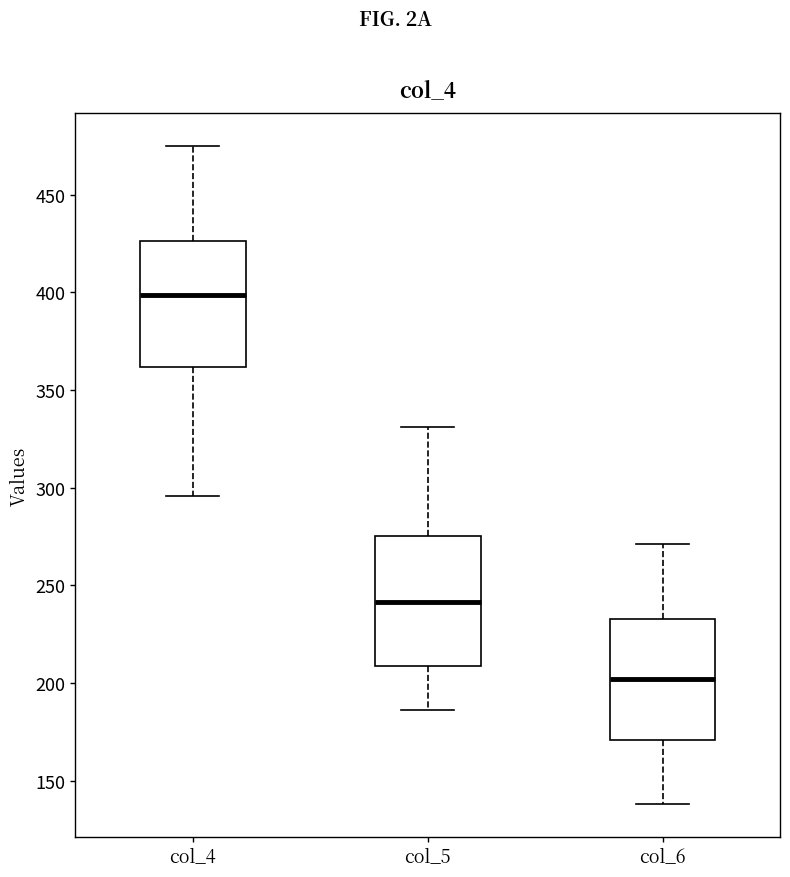

Which box's median line is the lowest?

col_6